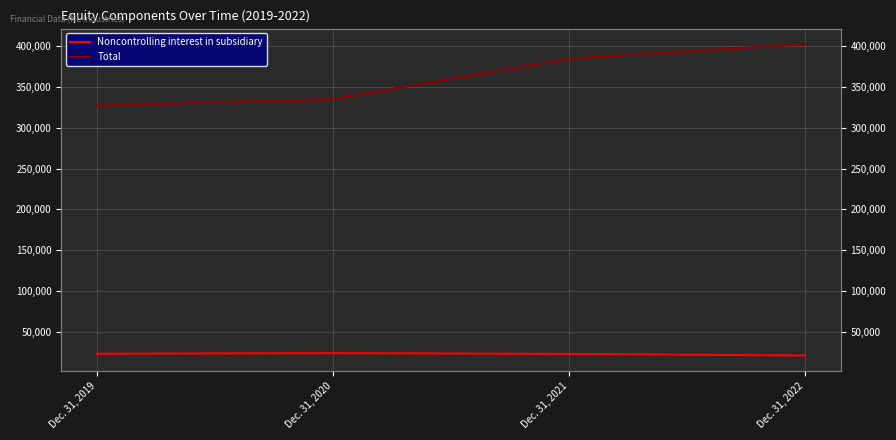

Does the chart have visible grid lines?

Yes